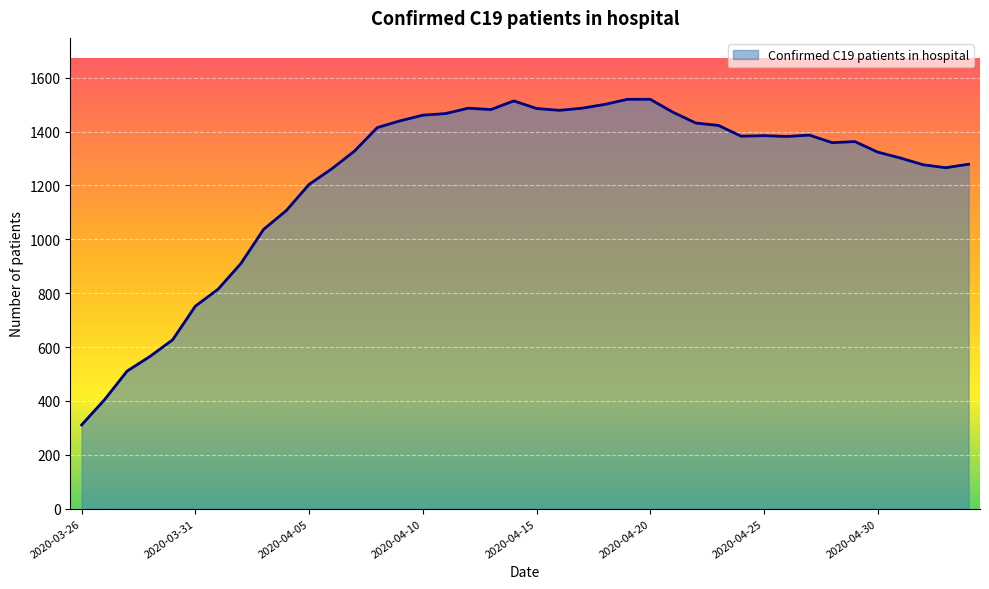

What is the maximum value shown in the chart?

1520